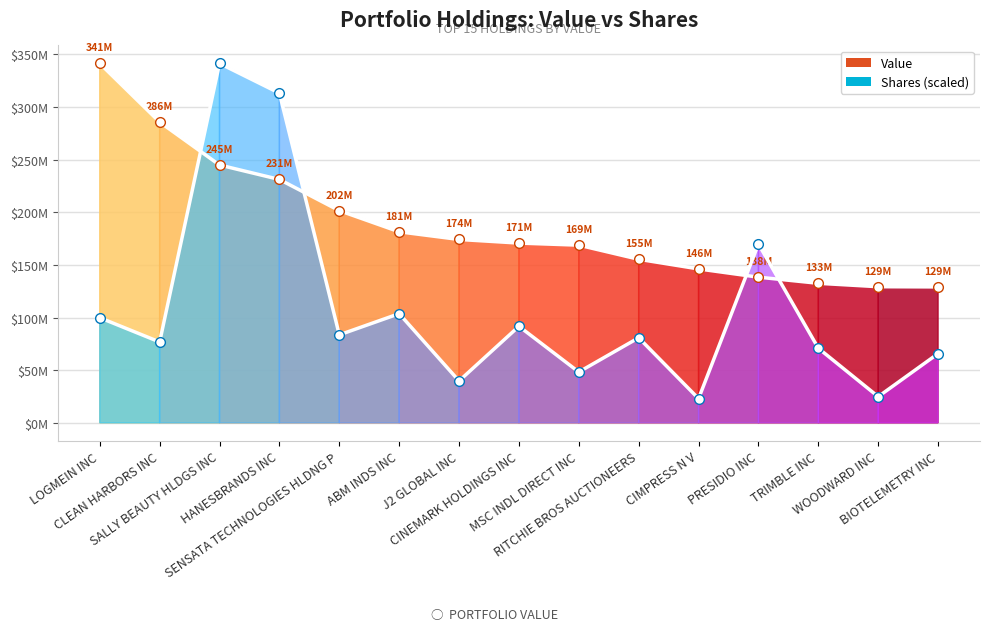

Which category has the lowest value in the Value series?

BIOTELEMETRY INC